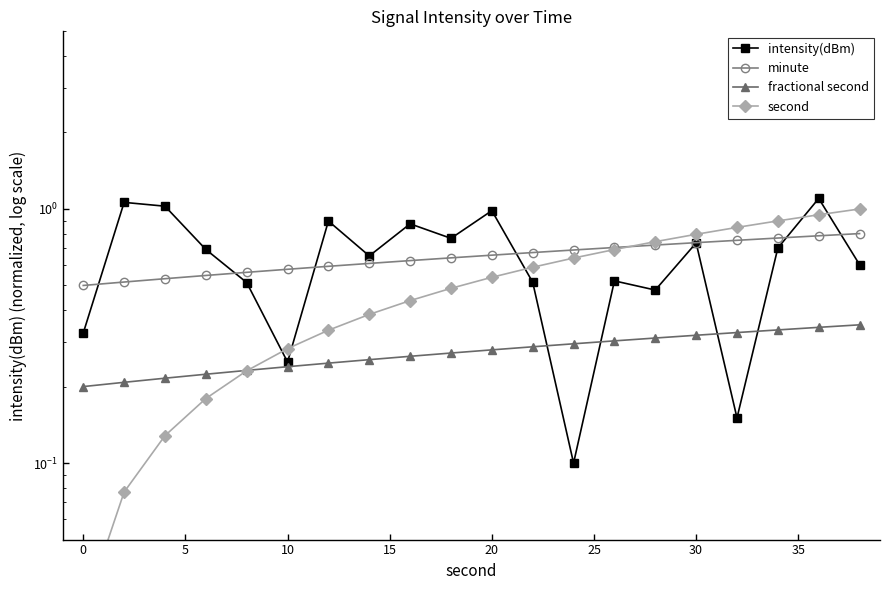

What is the value of the intensity(dBm) point at the 6th from the left?

0.2